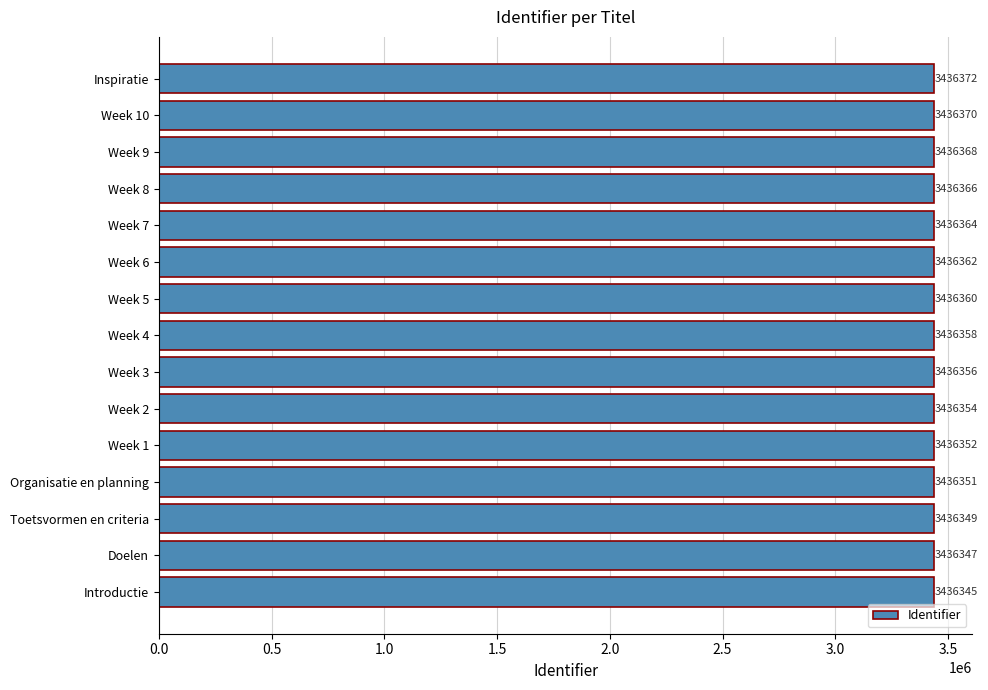

How many values are below 3436358?

7